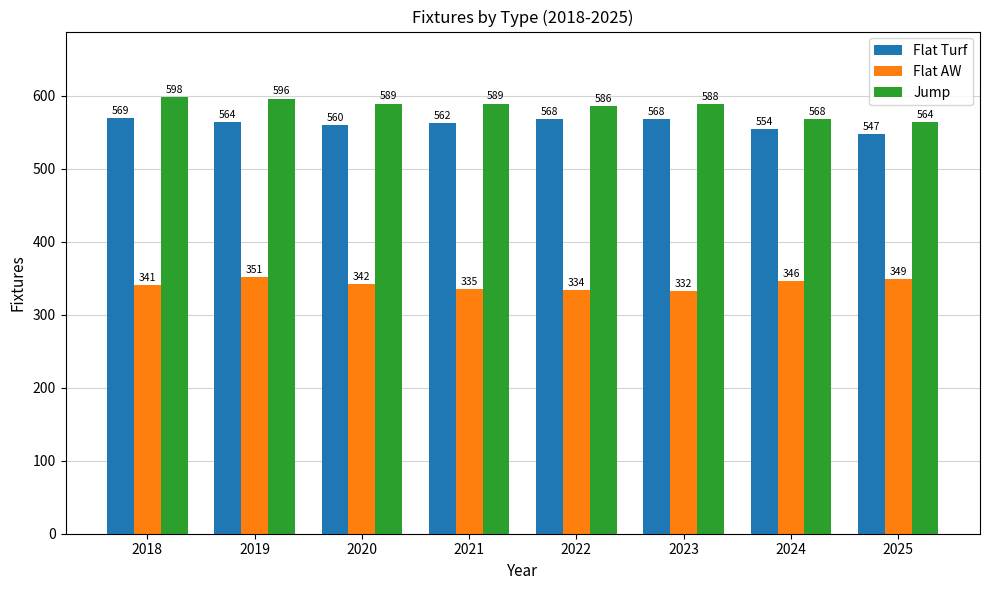

Count the number of categories in the chart.

8